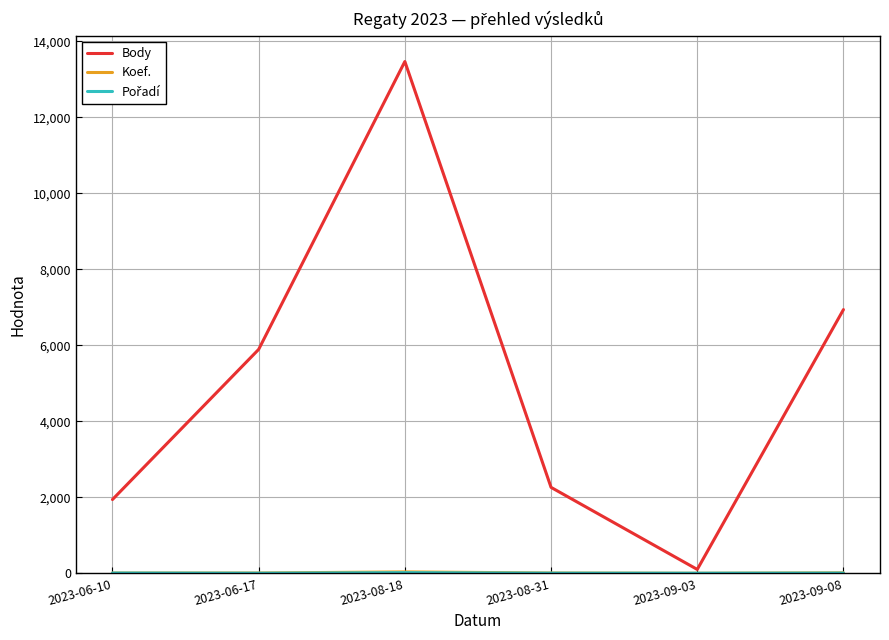

Which series has the largest total across all categories?

Body